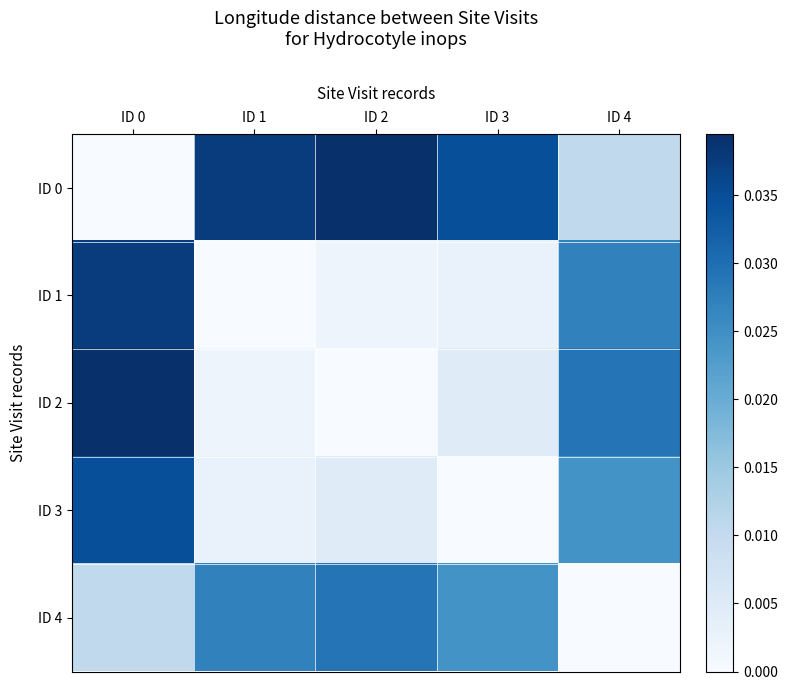

At which category is the sum across all series the highest?

ID 0